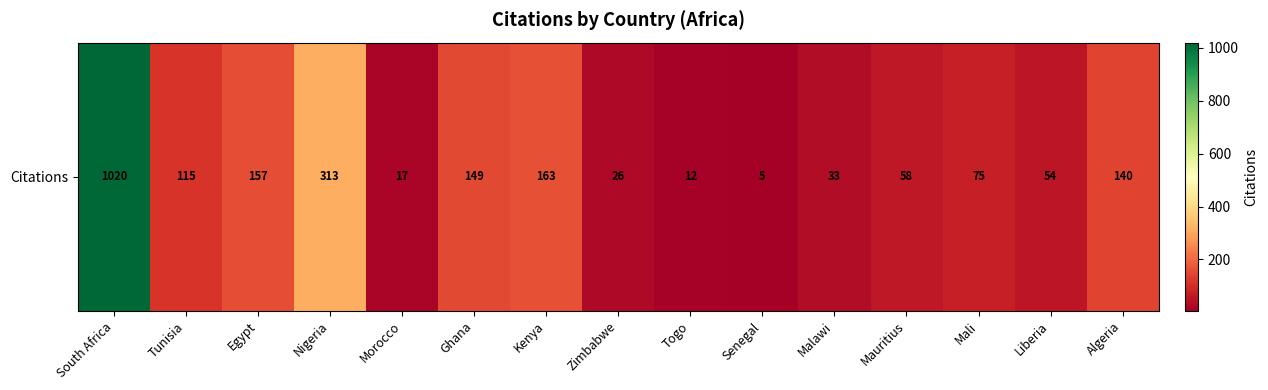

What is the smallest value displayed?

5